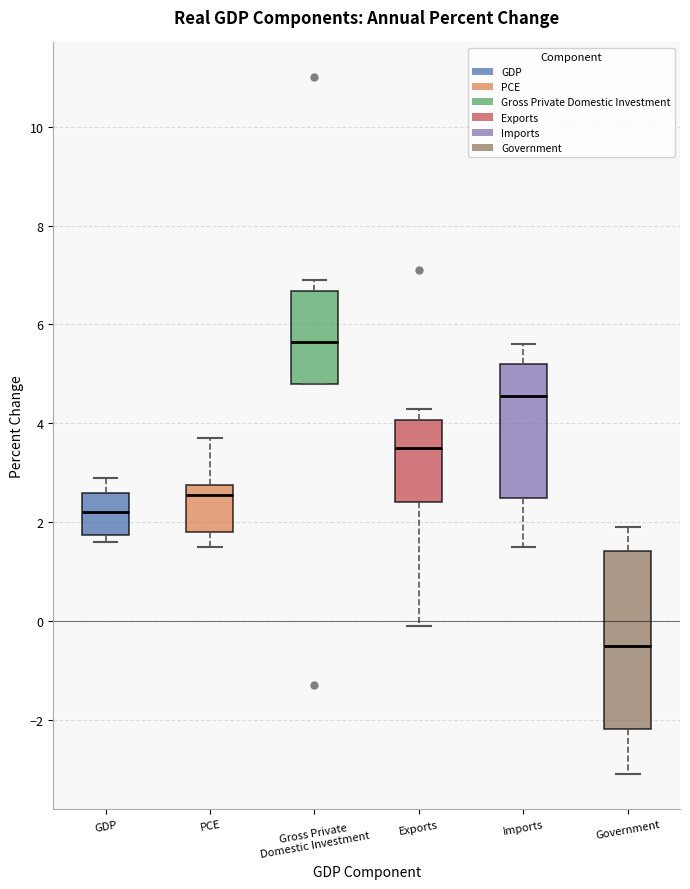

Which box's median line is the lowest?

Government